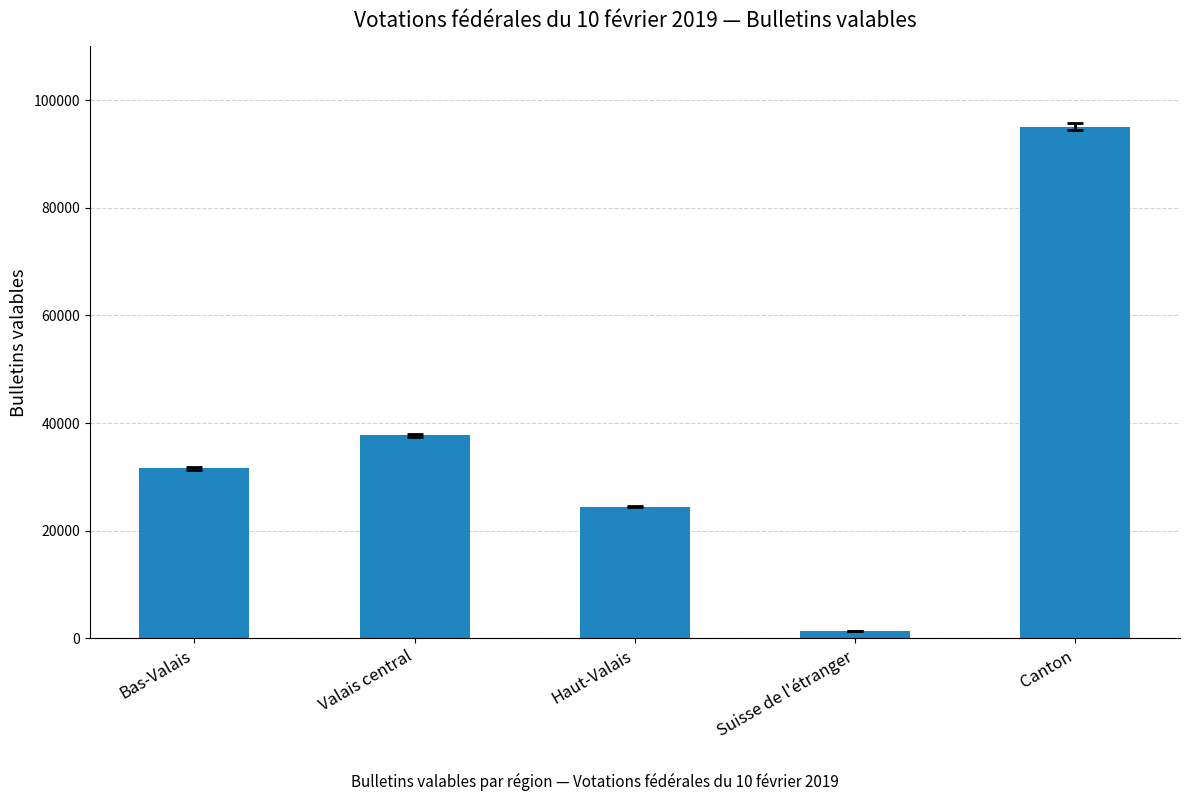

What is the difference between the second highest and second lowest values?

13246